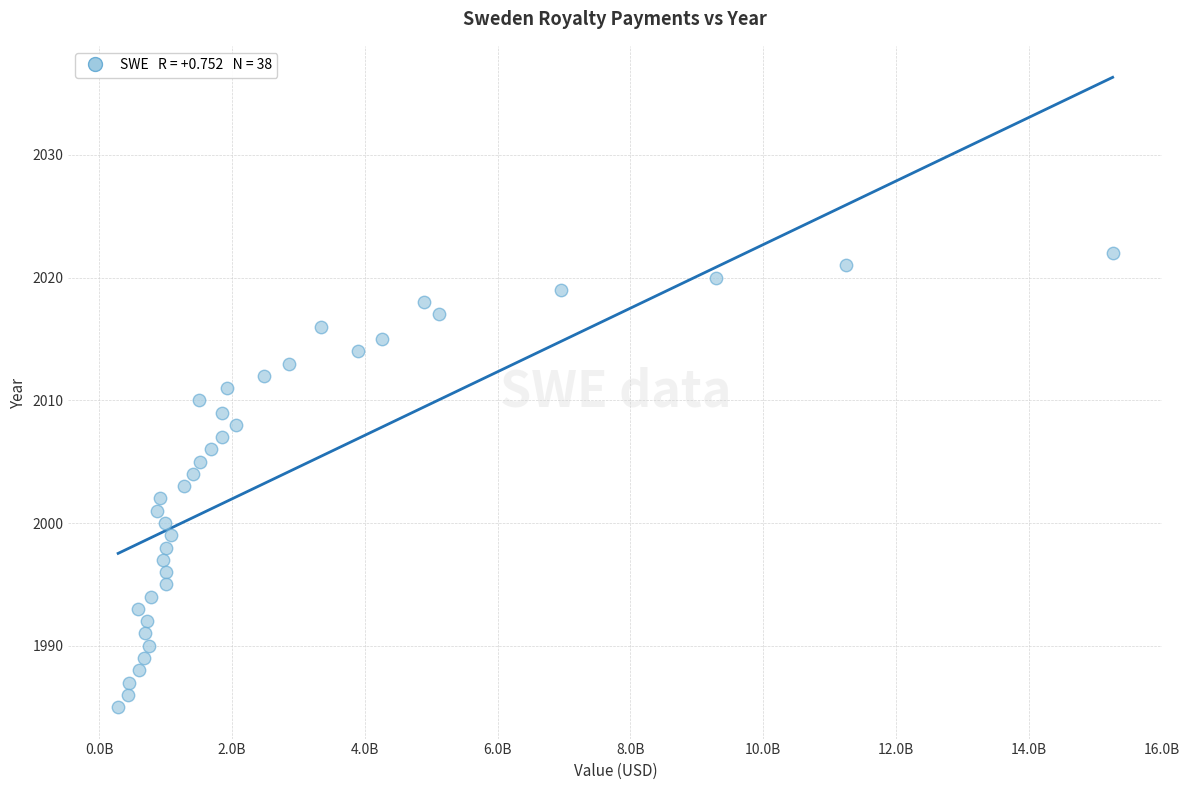

What is the range of Y values (max minus min)?

37